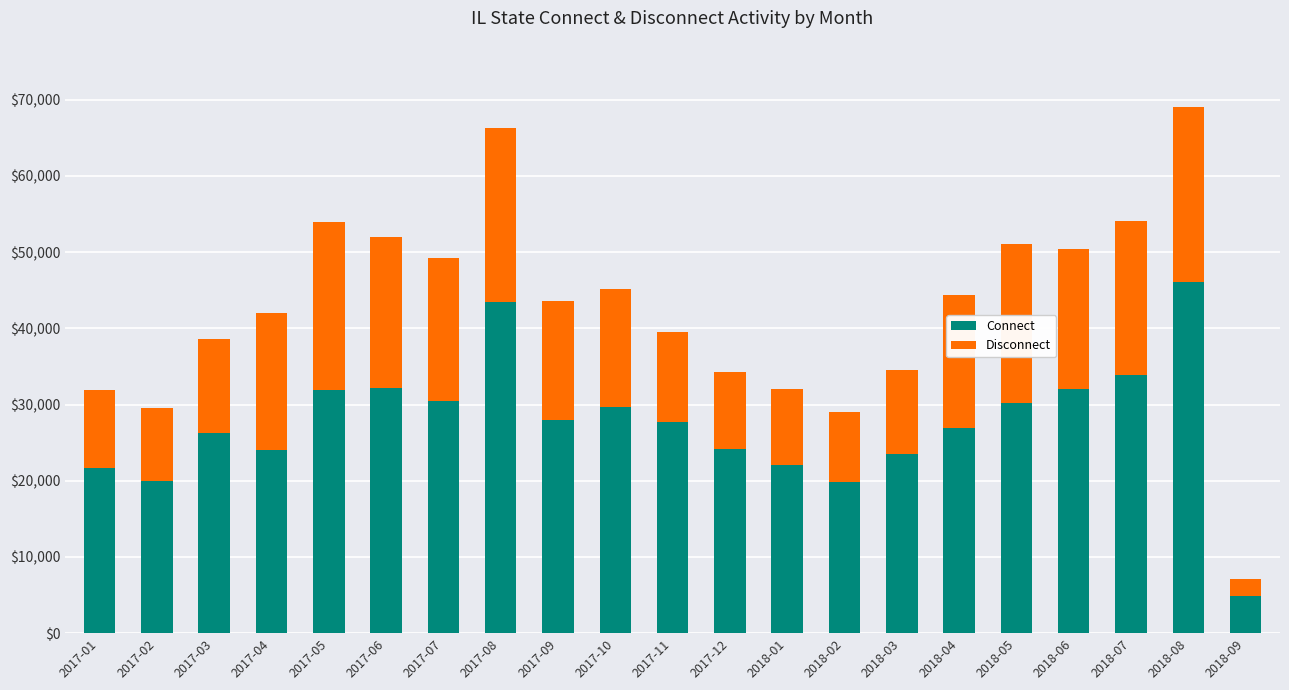

What is the highest value of the Connect series?

46071